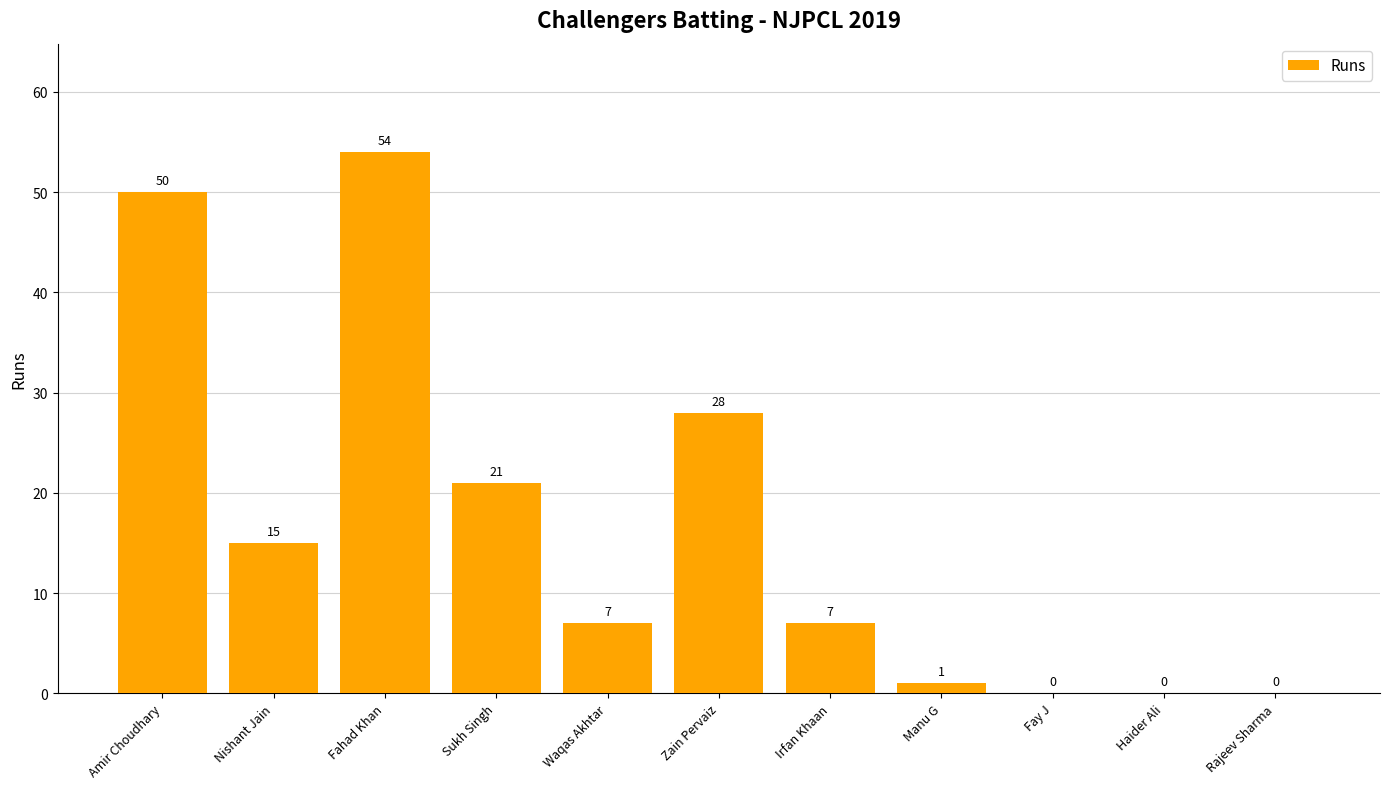

Reading right to left, extract all data points from this chart.

0	0	0	1	7	28	7	21	54	15	50